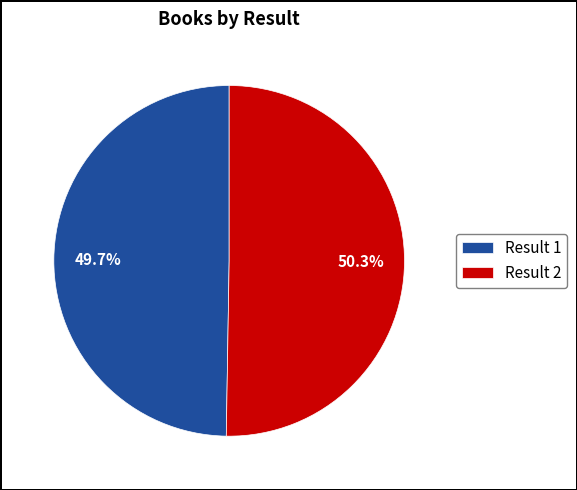

What is the largest slice in the pie chart?

Result 2